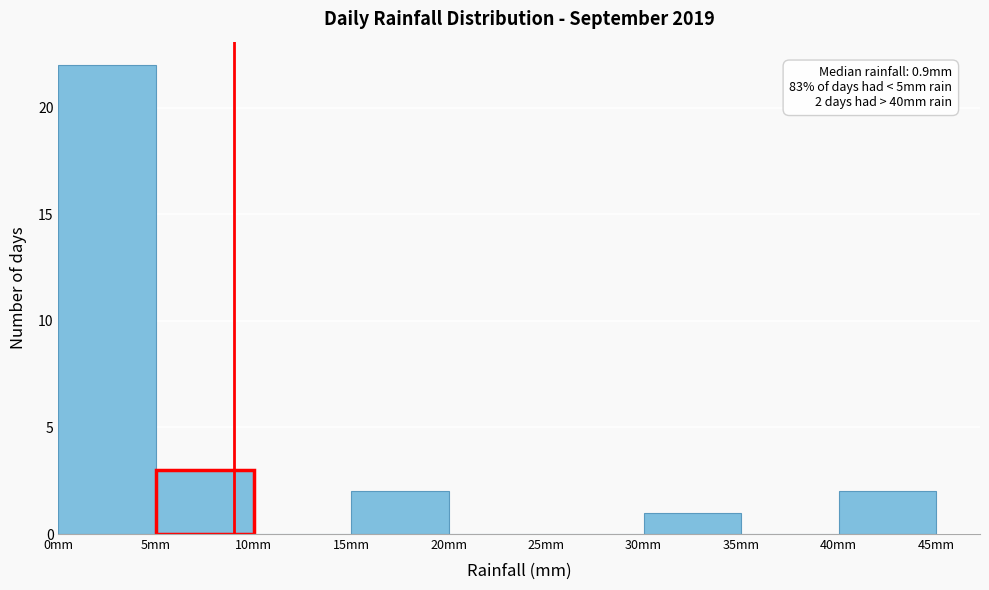

Which range on the x-axis has the tallest bar?

0 to 5